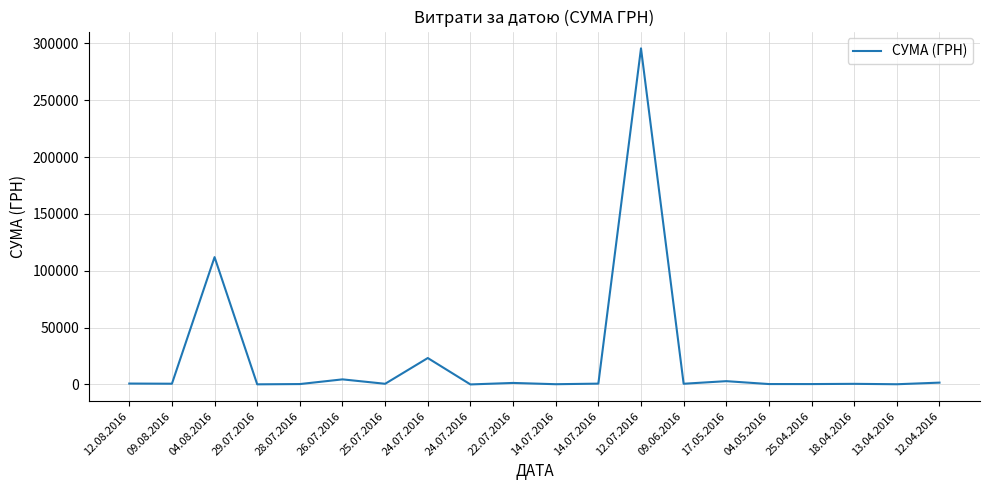

What is the ratio of the value at 24.07.2016 to the value at 04.05.2016?

68.4